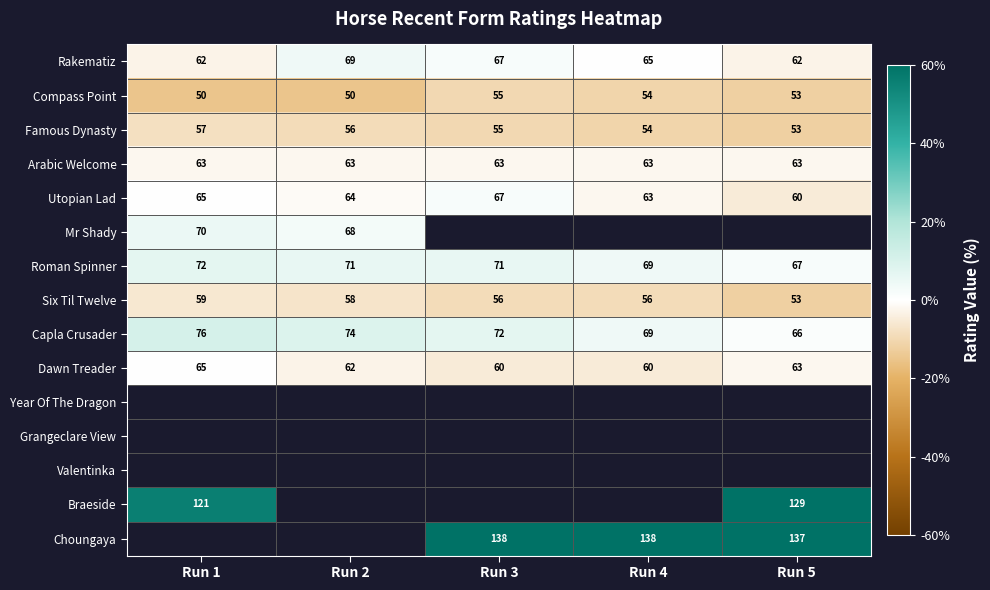

How many Capla Crusader values are between 69 and 74?

3